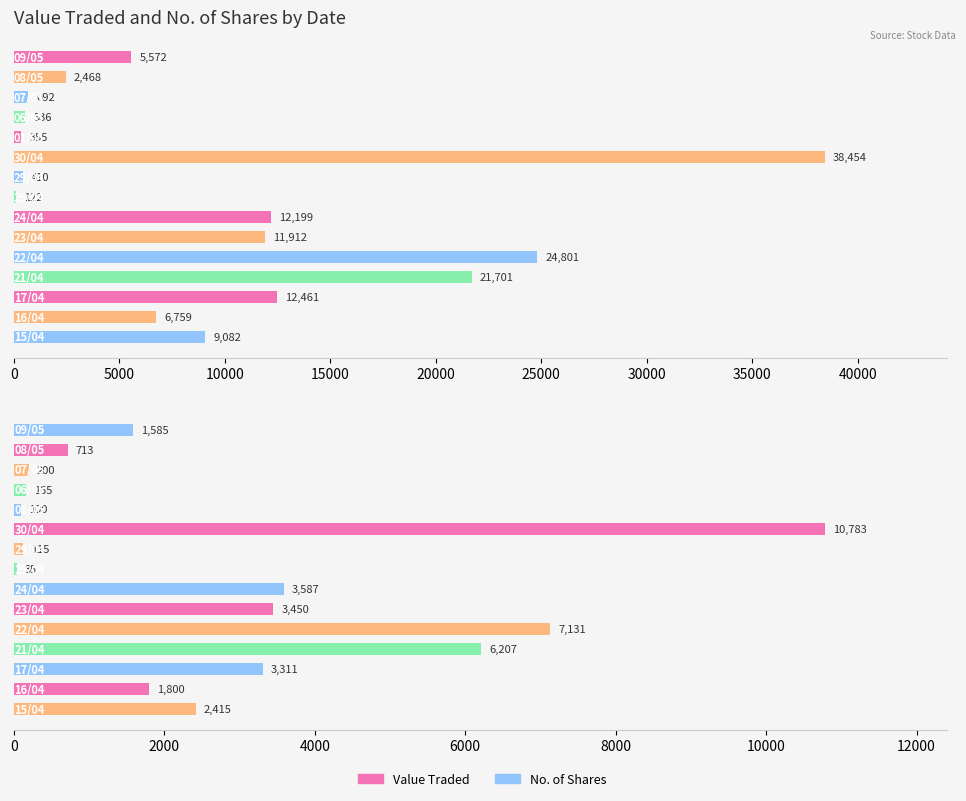

What is the value of the No. of Shares bar at the 11th from the left?

7131